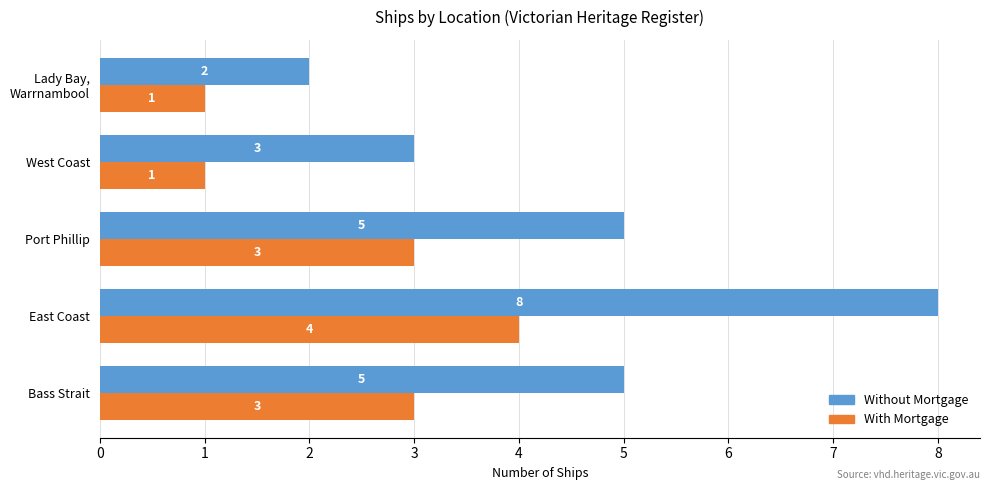

What is the greatest value displayed?

8